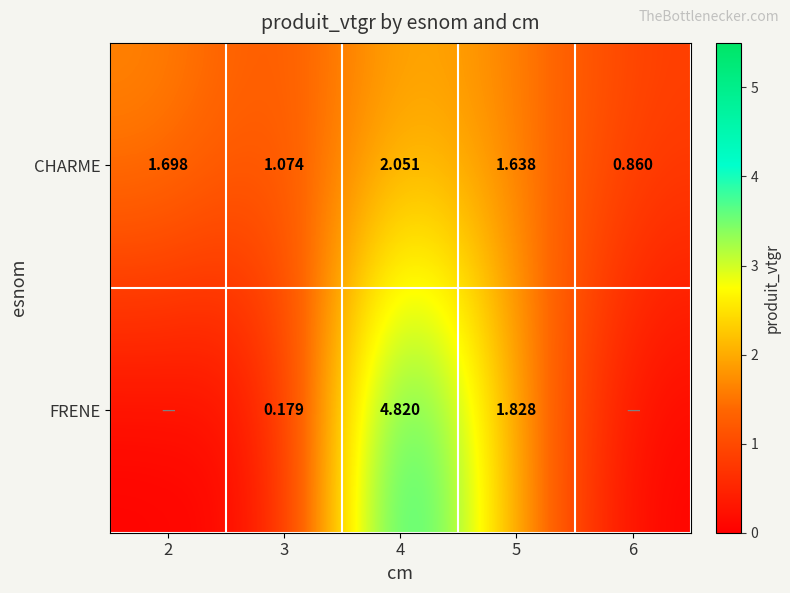

At how many categories does at least one series exceed 3?

1